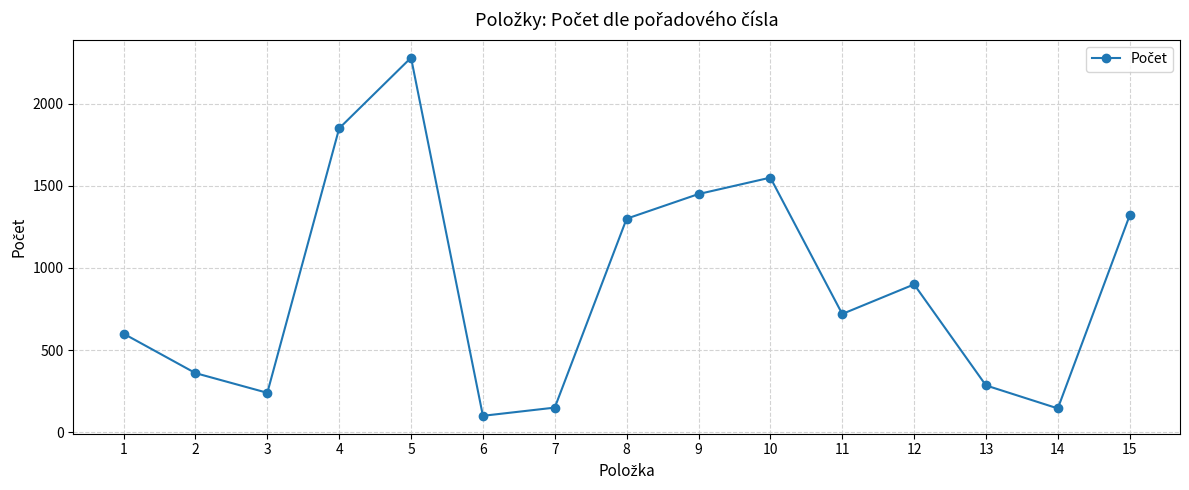

What is the greatest value displayed?

2280